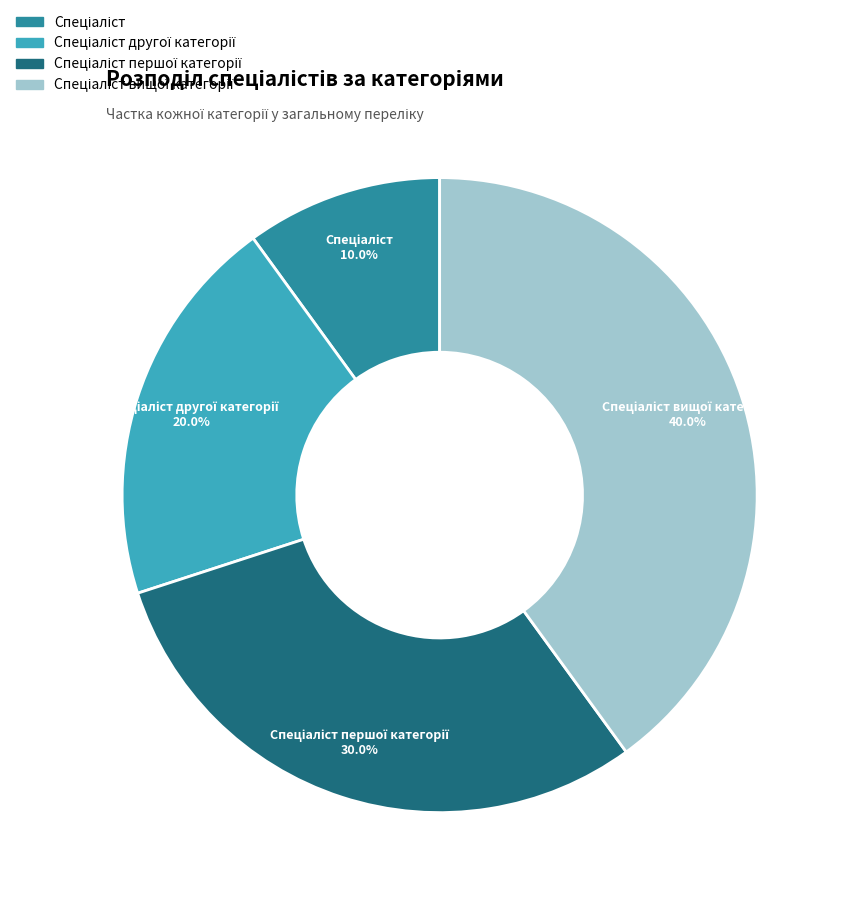

Is there a majority slice in this chart?

No